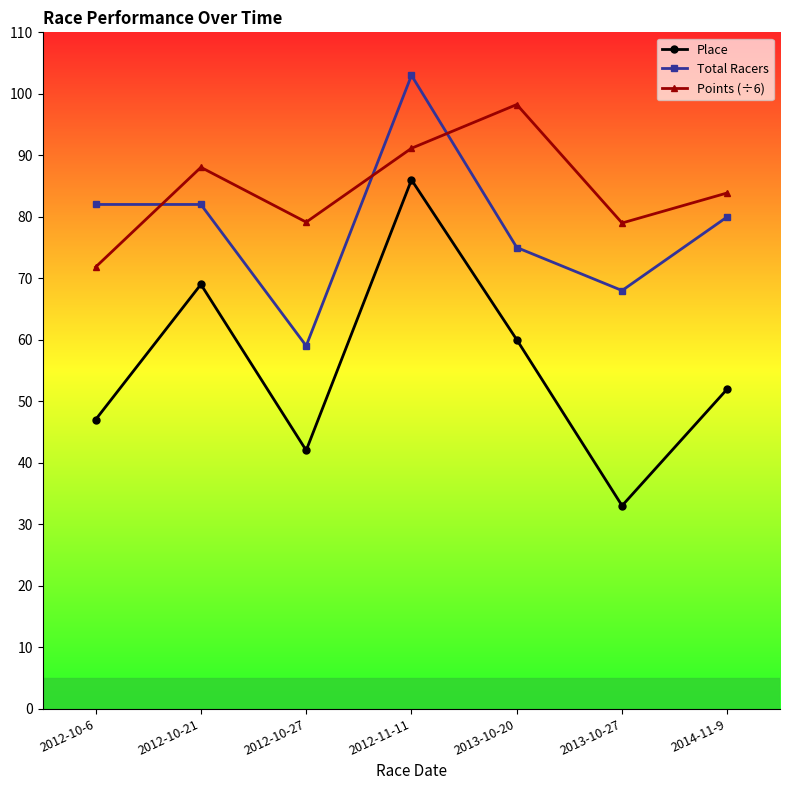

Between 2012-10-27 and 2014-11-9, which series saw the biggest shift?

Total Racers